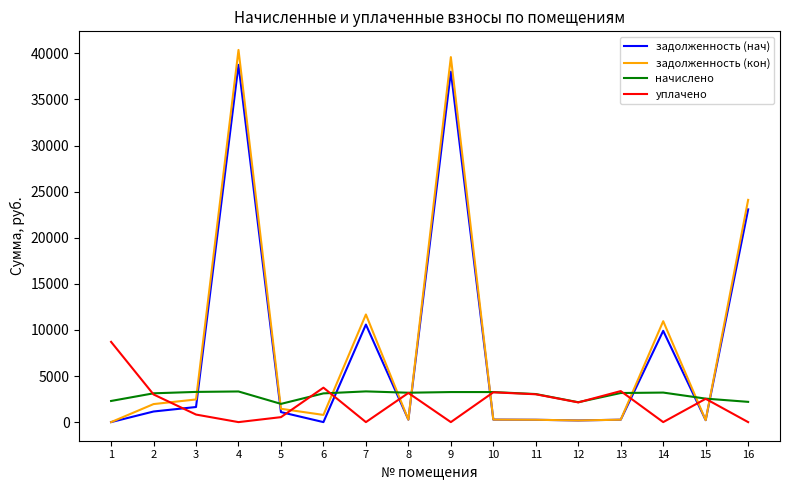

What is the maximum value shown in the chart?

40373.9